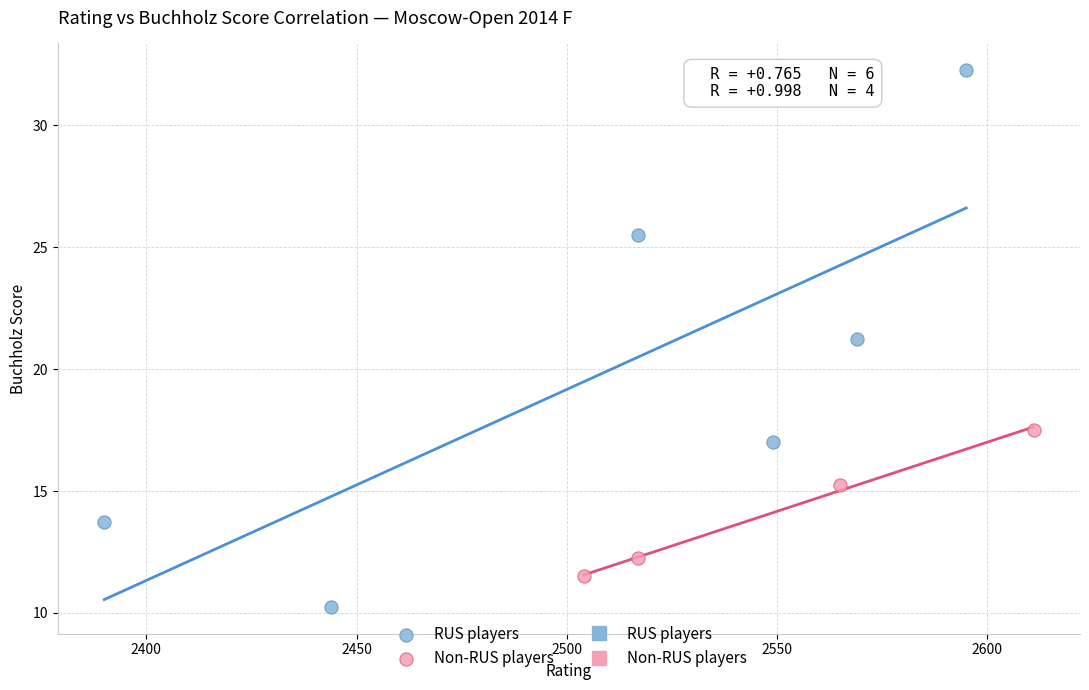

Which series reaches the minimum Y coordinate?

RUS players